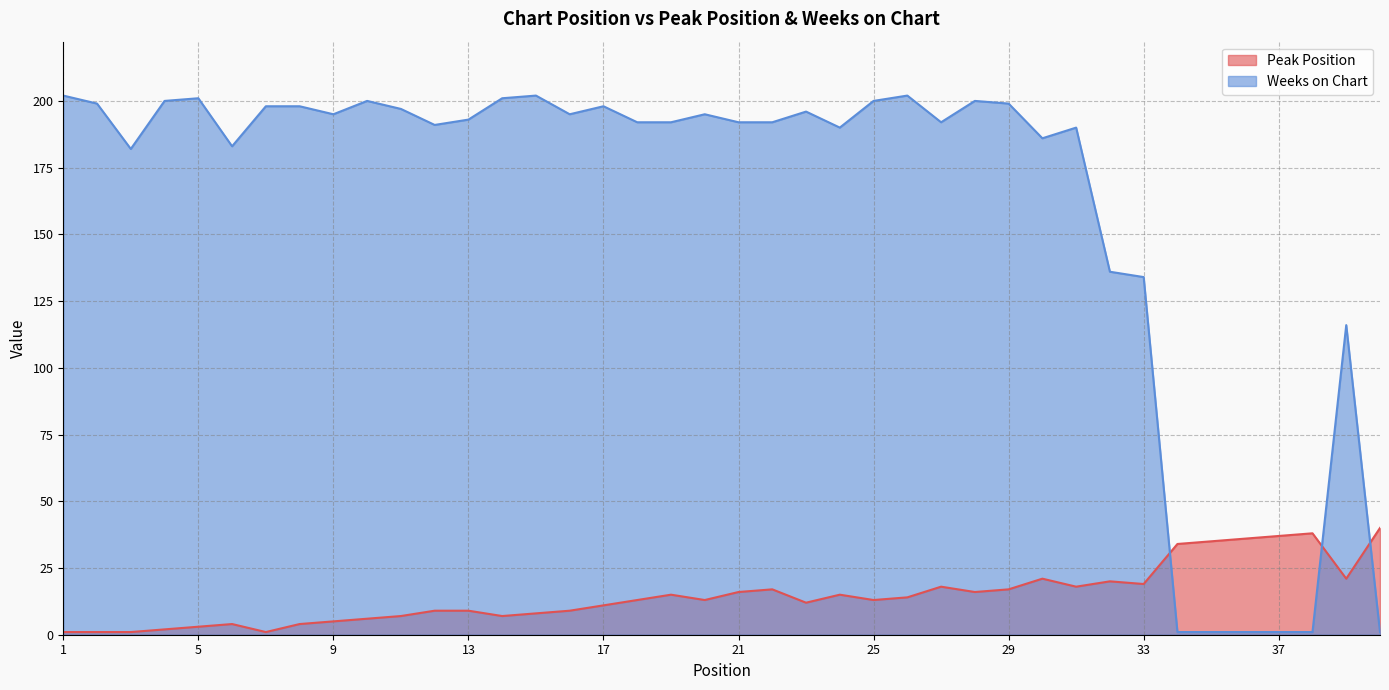

Which series changed the most between 28 and 40?

Weeks on Chart